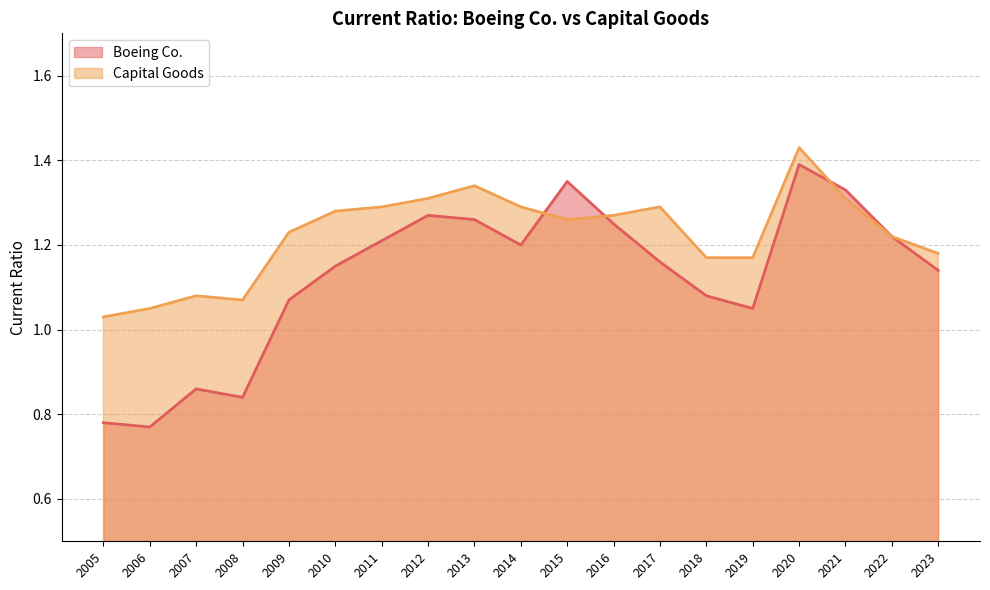

True or false: Capital Goods and Boeing Co. cross at least once.

True